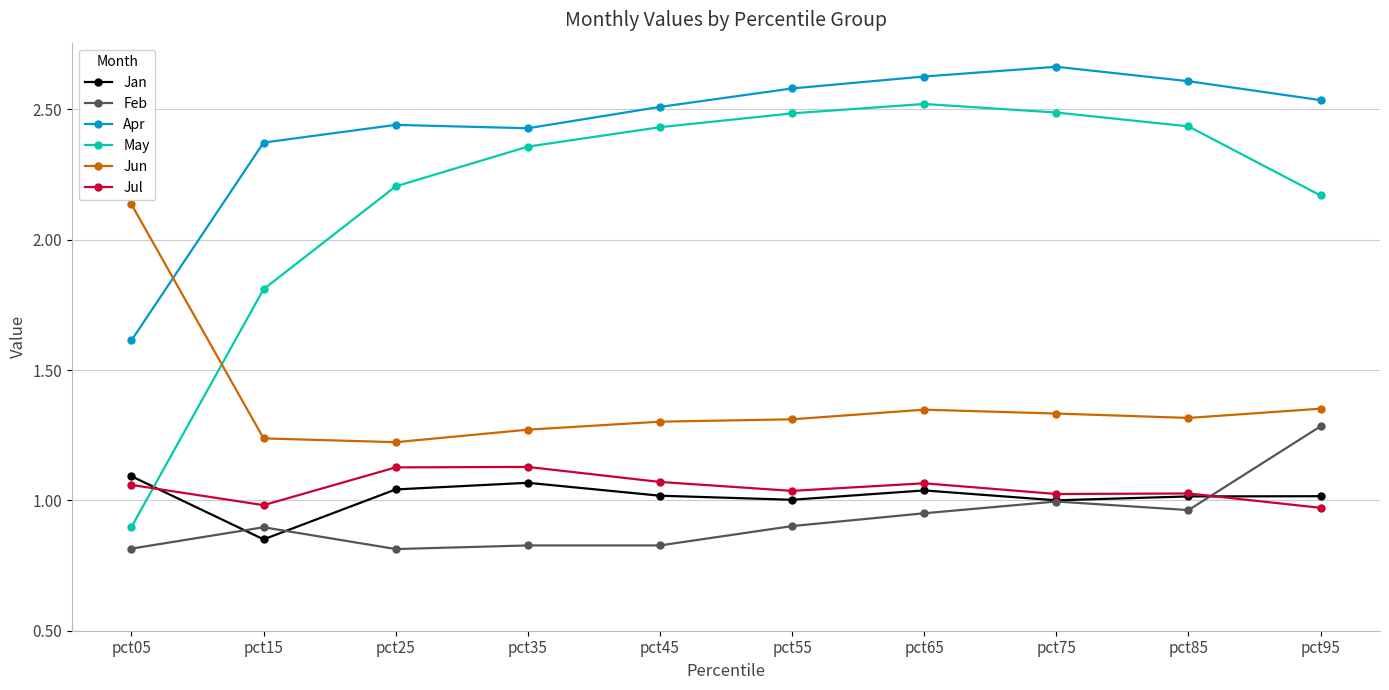

How many May values are between 2 and 3?

8